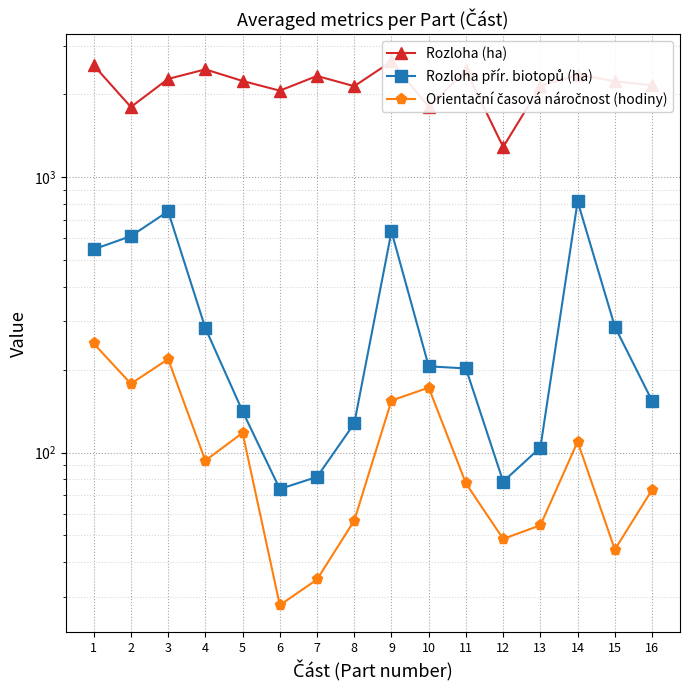

In Orientační časová náročnost (hodiny), how many points are lower than both neighbors (excluding endpoints)?

5